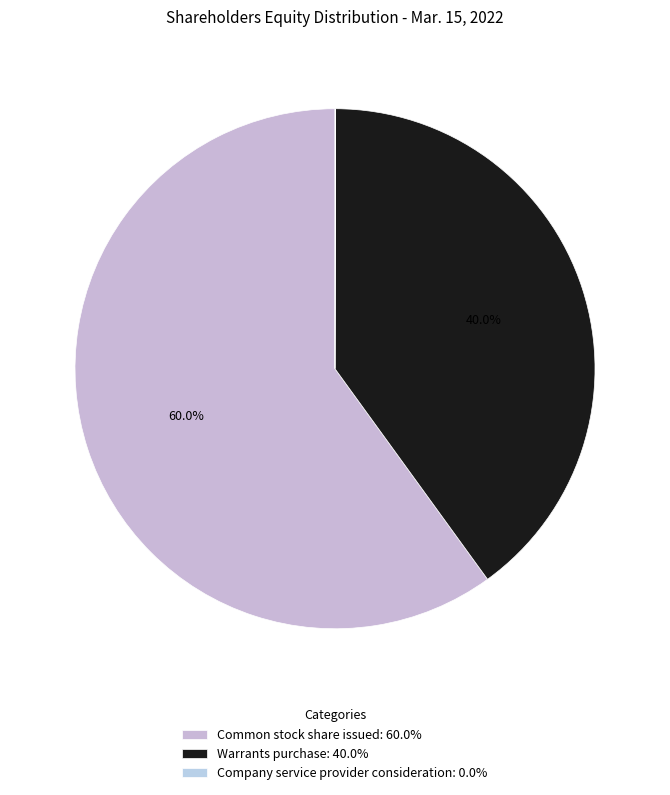

How many segments does this pie chart have?

3